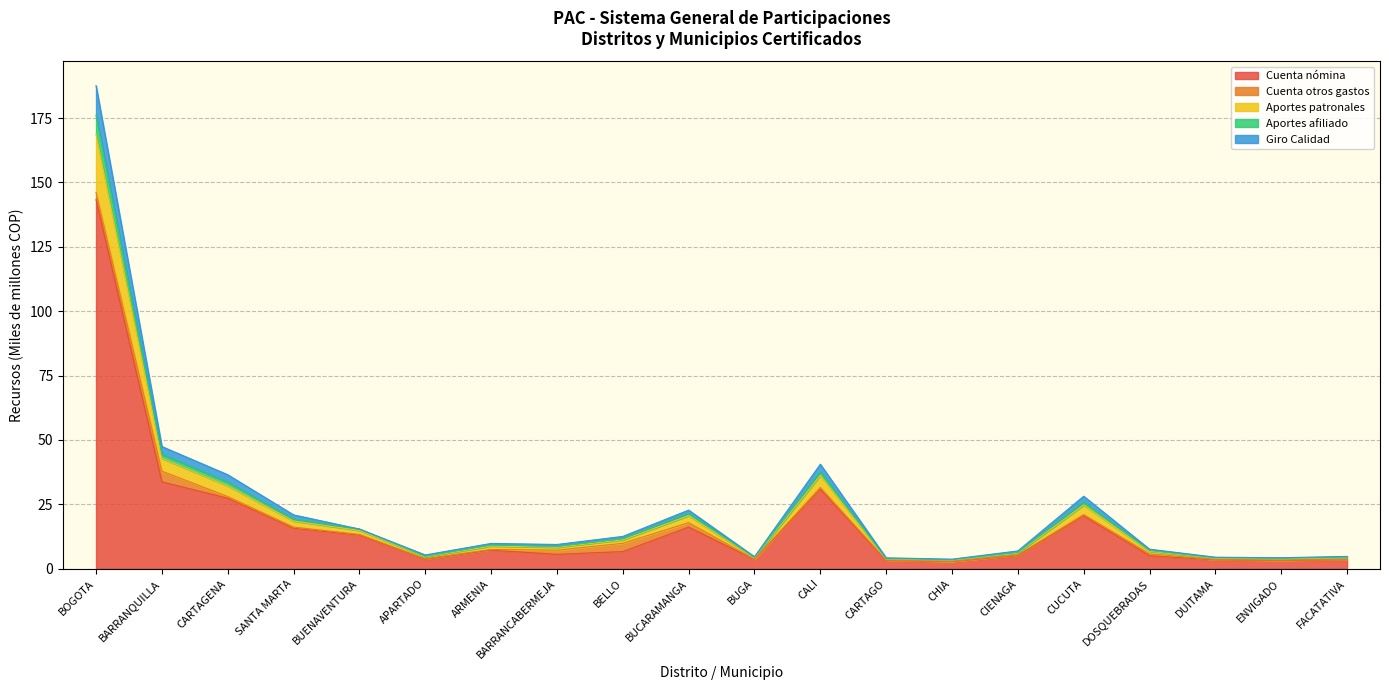

What is the difference between the Cuenta nómina values at CARTAGENA and BELLO?

20.7